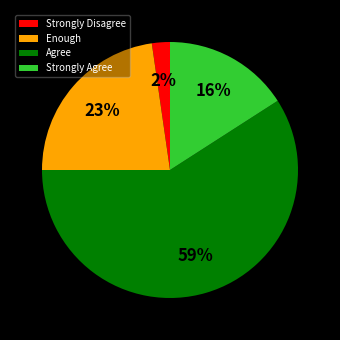

What percentage is the Strongly Agree slice, to the nearest percent?

16%